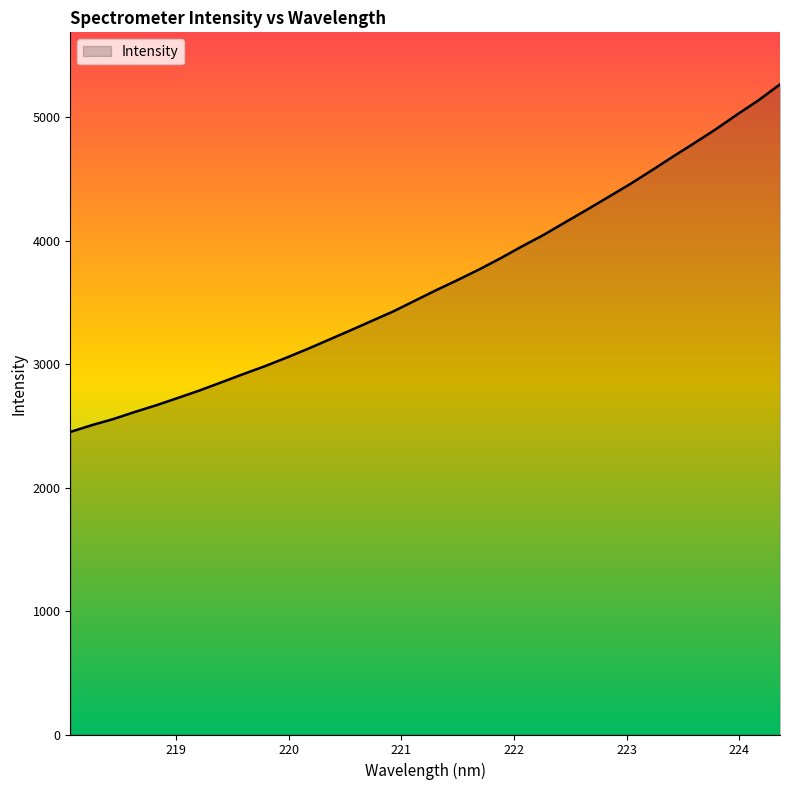

True or false: there are more than 1 points higher than both neighbors.

False